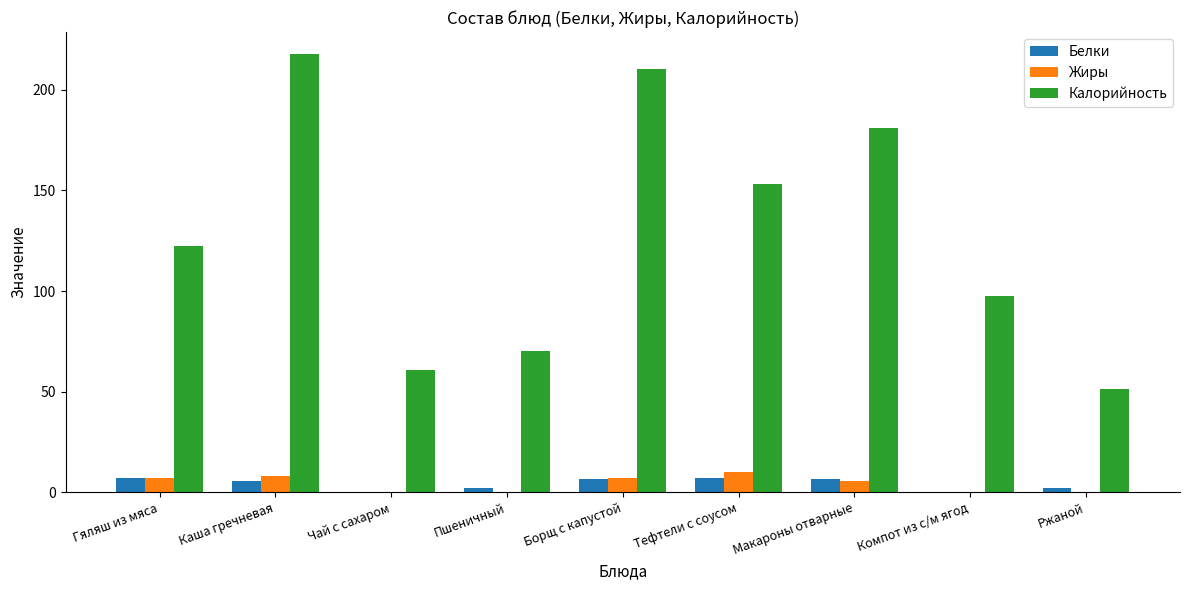

Which series changed the most between Гяляш из мяса and Тефтели с соусом?

Калорийность